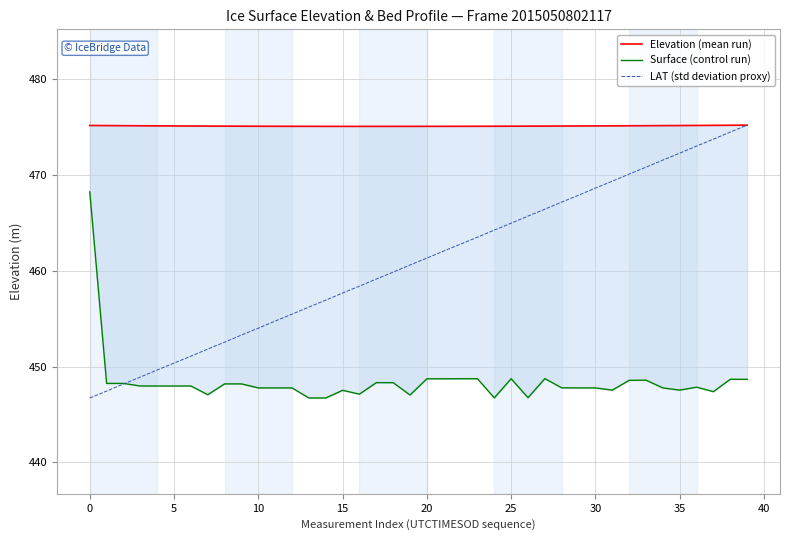

True or false: Elevation (mean run) and Surface (control run) cross at least once.

False